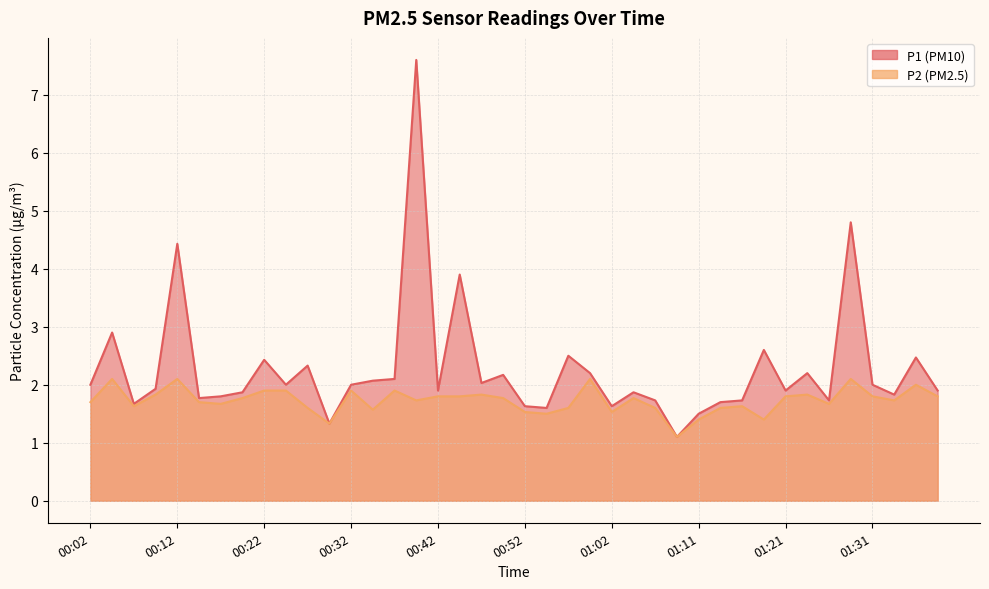

Count the number of categories in the chart.

40